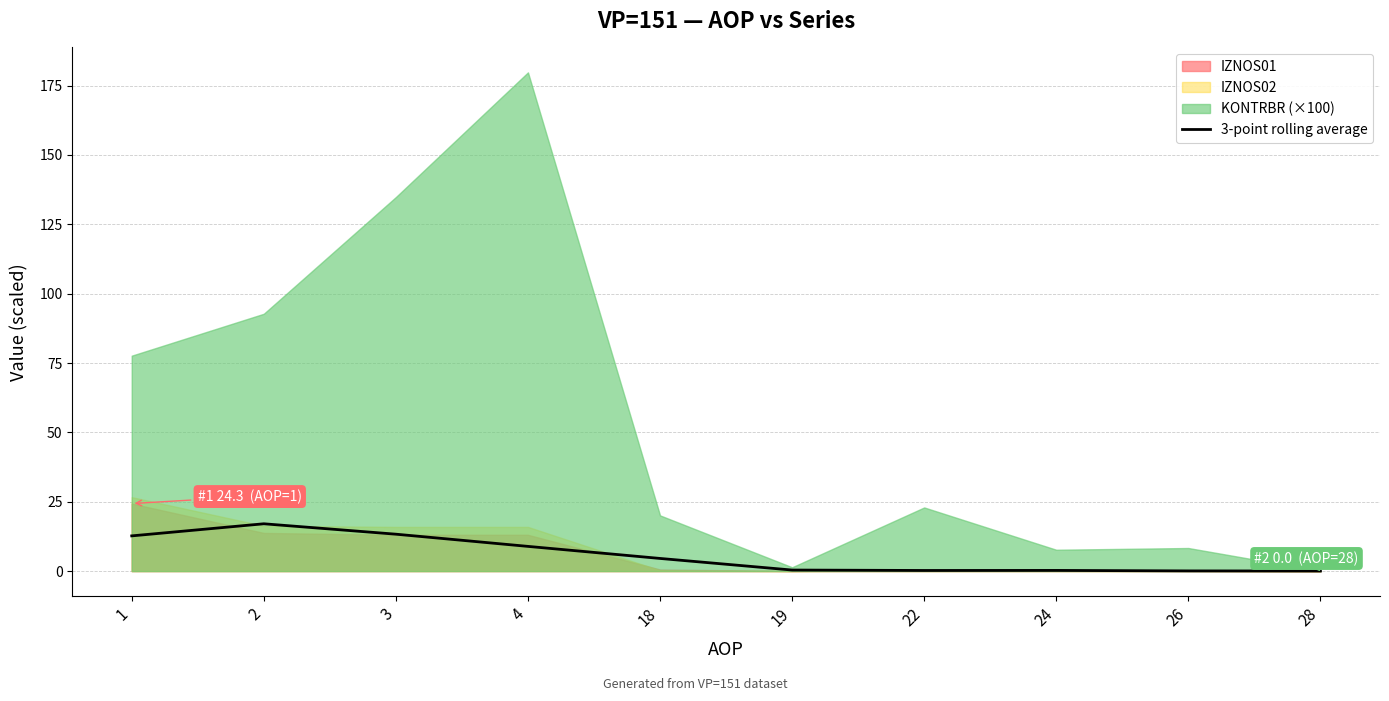

List the labels in order of value, largest first.

2, 3, 1, 4, 18, 19, 24, 22, 26, 28